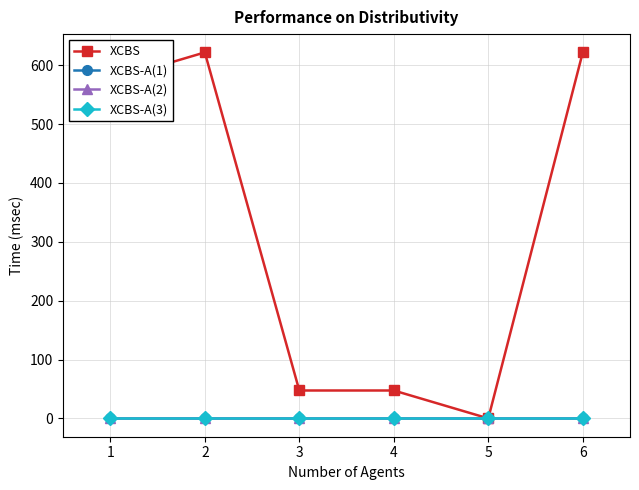

True or false: XCBS-A(1) and XCBS-A(3) cross at least once.

False